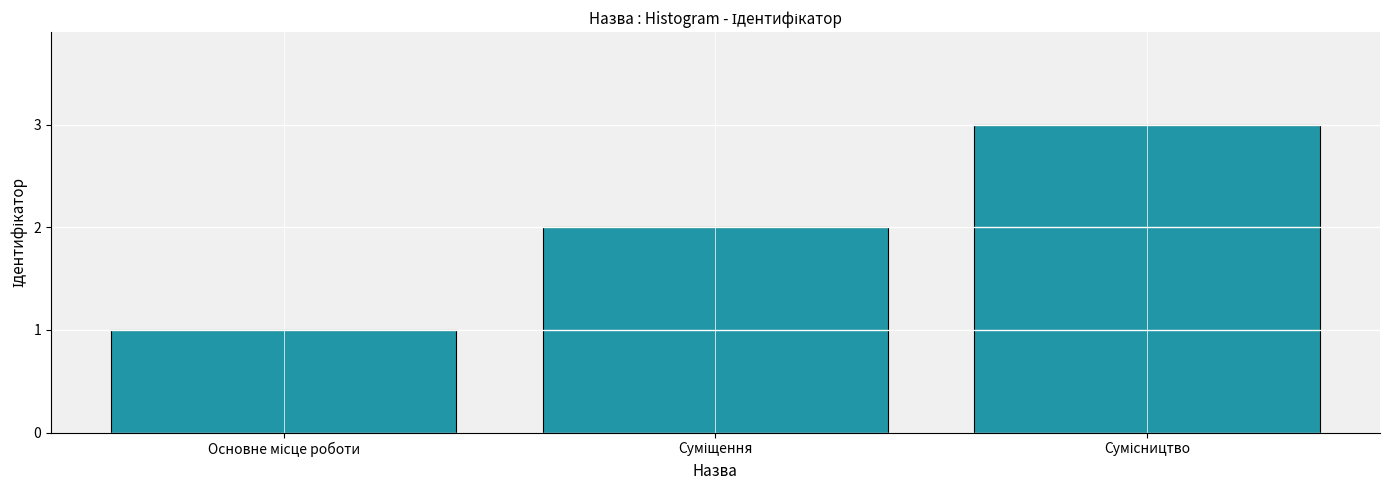

What is the maximum value shown in the chart?

3